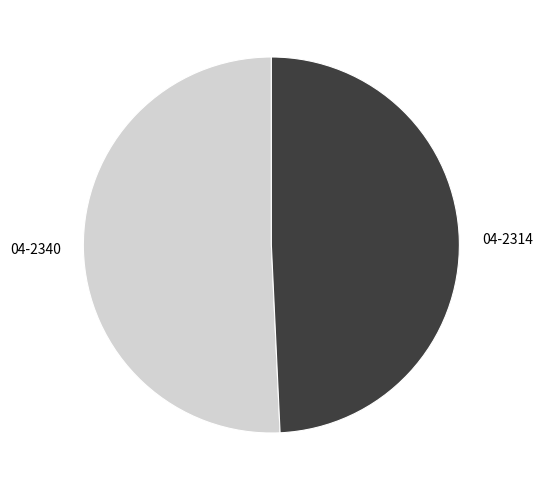

What is the majority slice?

04-2340